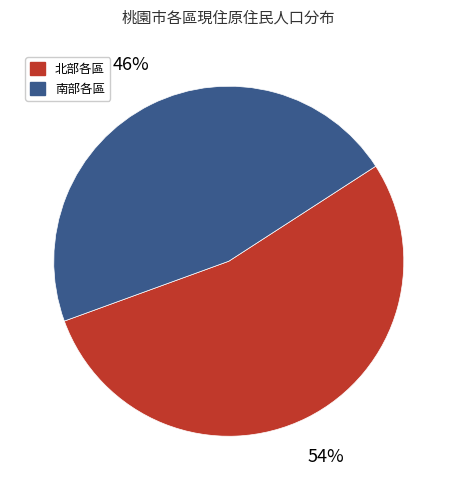

Count the number of slices in the pie.

2